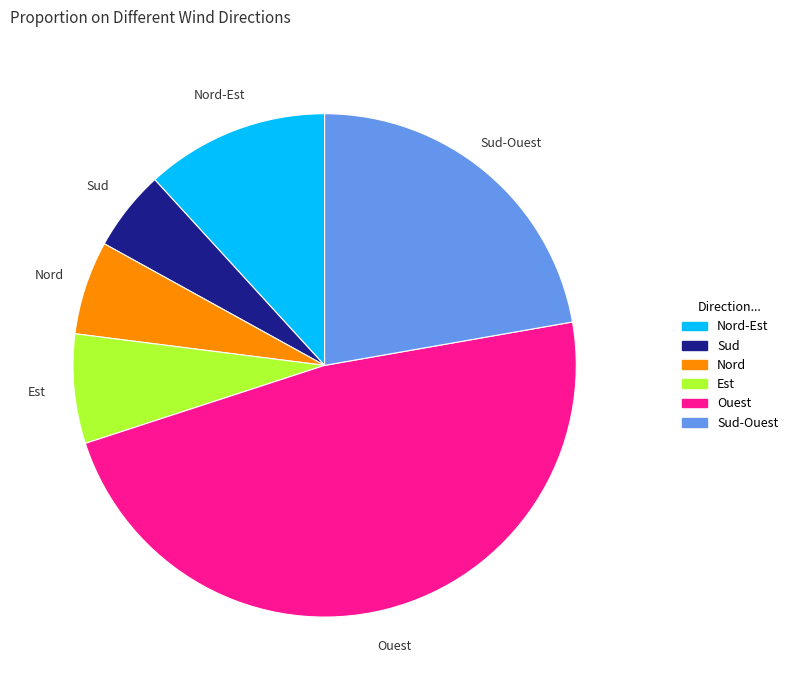

Is there any slice that represents more than half of the pie?

No